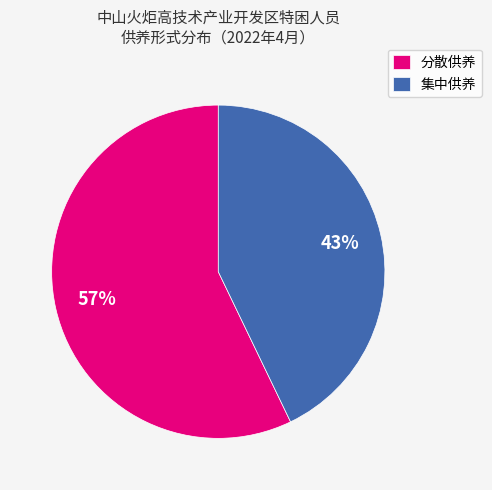

To the nearest percent, what is the combined percentage of 集中供养 and 分散供养?

100%